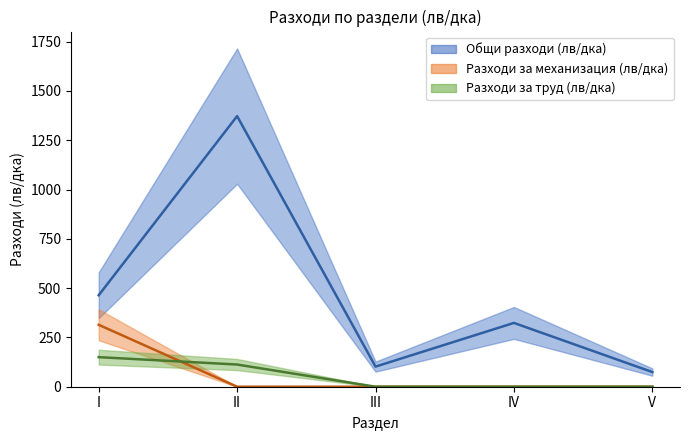

What is the difference between the Разходи за труд (лв/дка) values at II and IV?

112.5